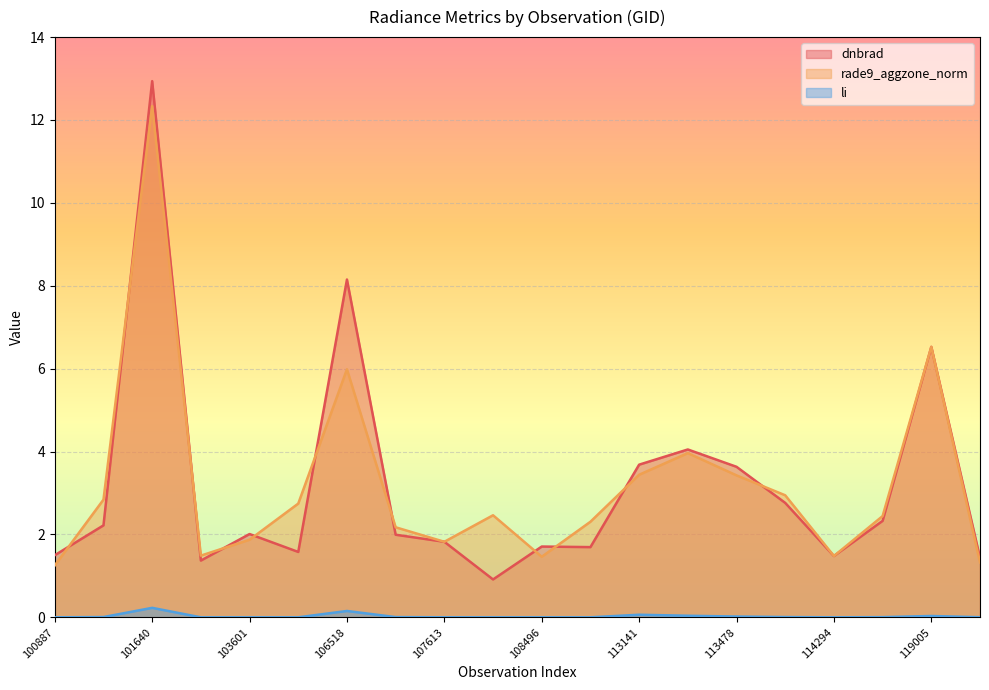

At which category is the sum across all series the highest?

101640